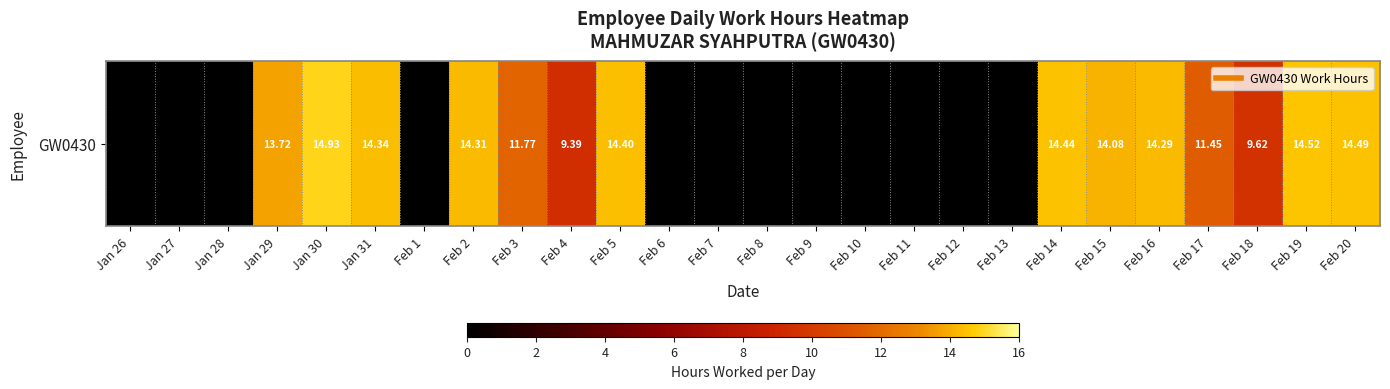

Where is the data nearest to the value 7?

Feb 4